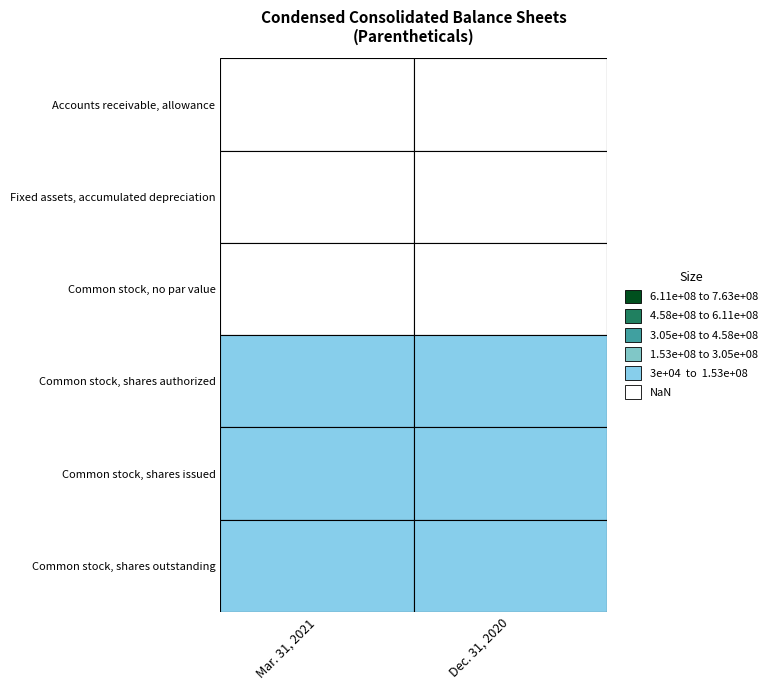

What is the difference between the Common stock, shares issued values at 1 and 0?

2410058